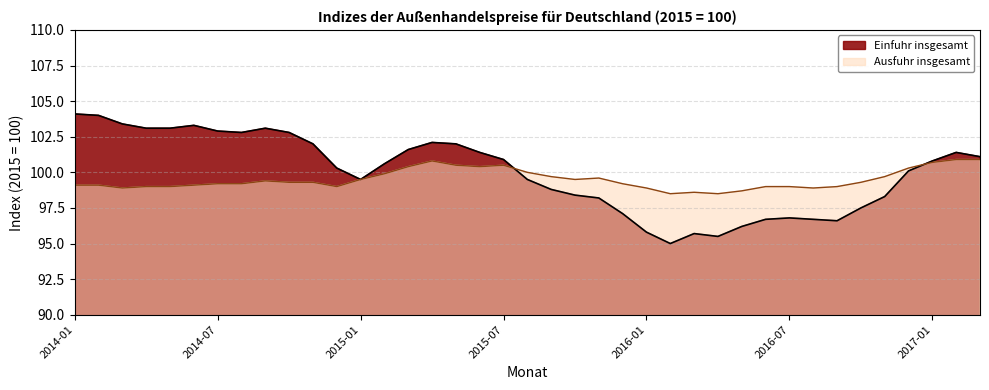

Is the value of Einfuhr insgesamt at 2016-01 greater than the value of Ausfuhr insgesamt at 2017-02?

No